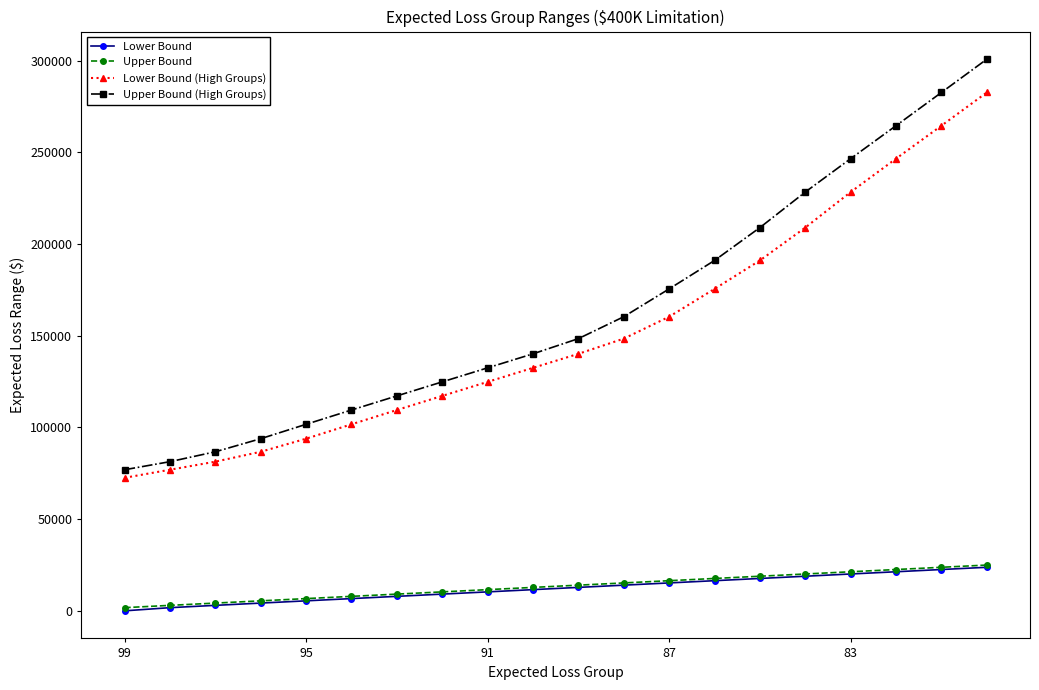

Which series has the widest spread of values?

Upper Bound (High Groups)